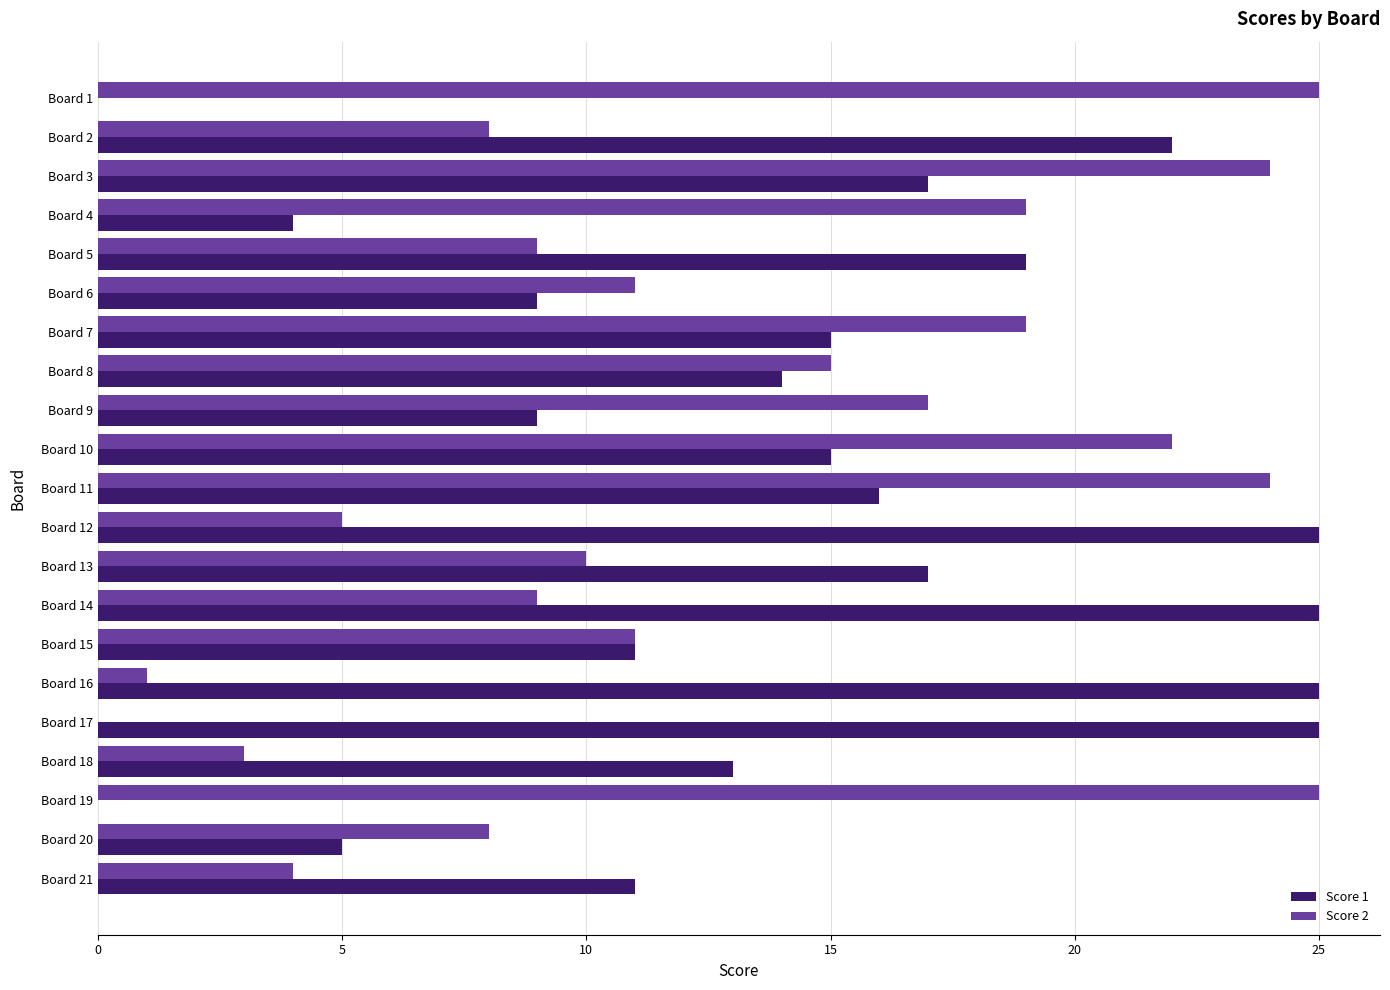

How many values in Score 2 are above zero?

20